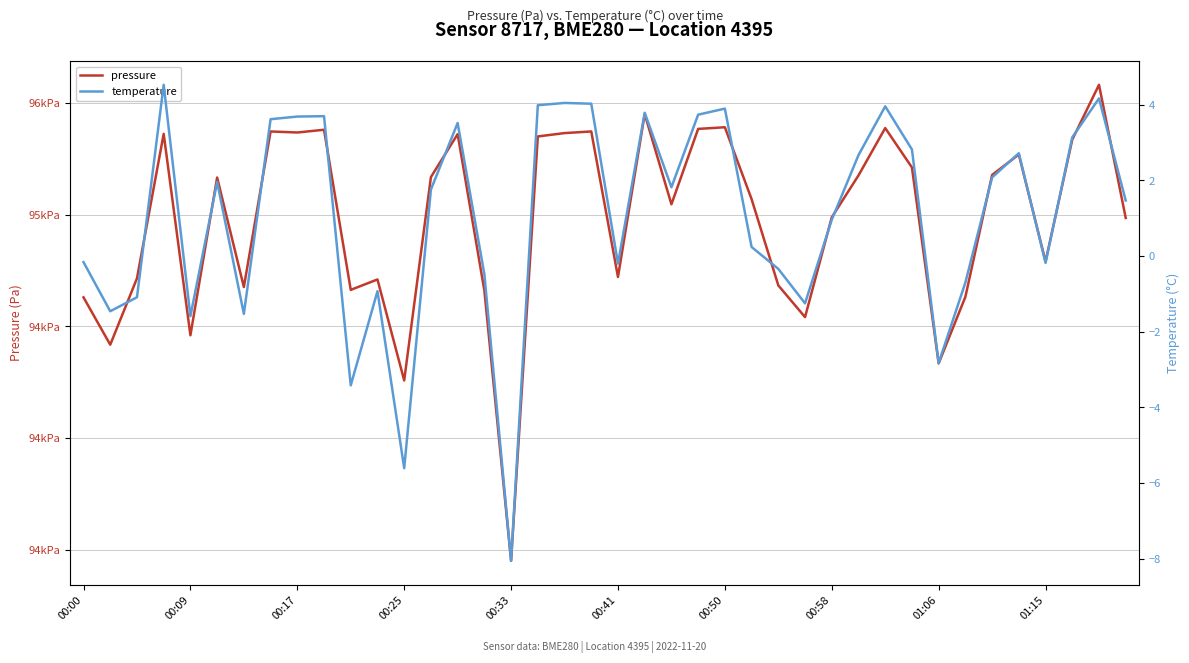

Does the chart have visible grid lines?

Yes